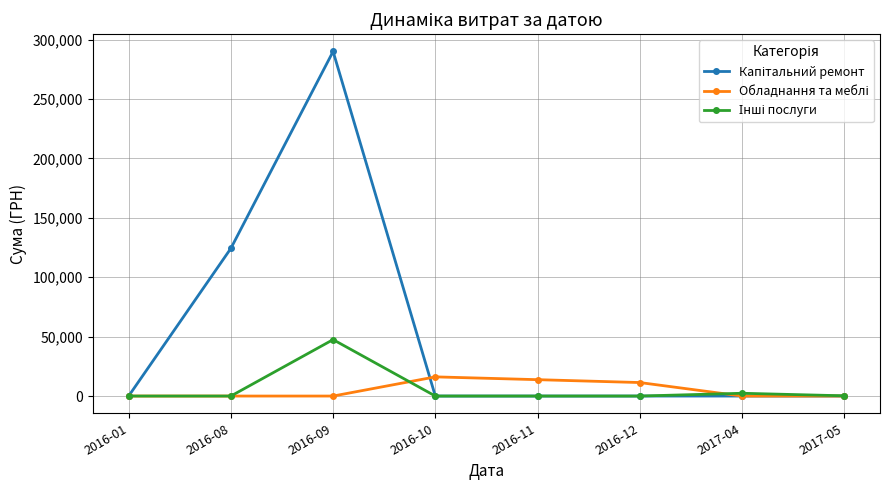

What position from the left is 2017-05?

8